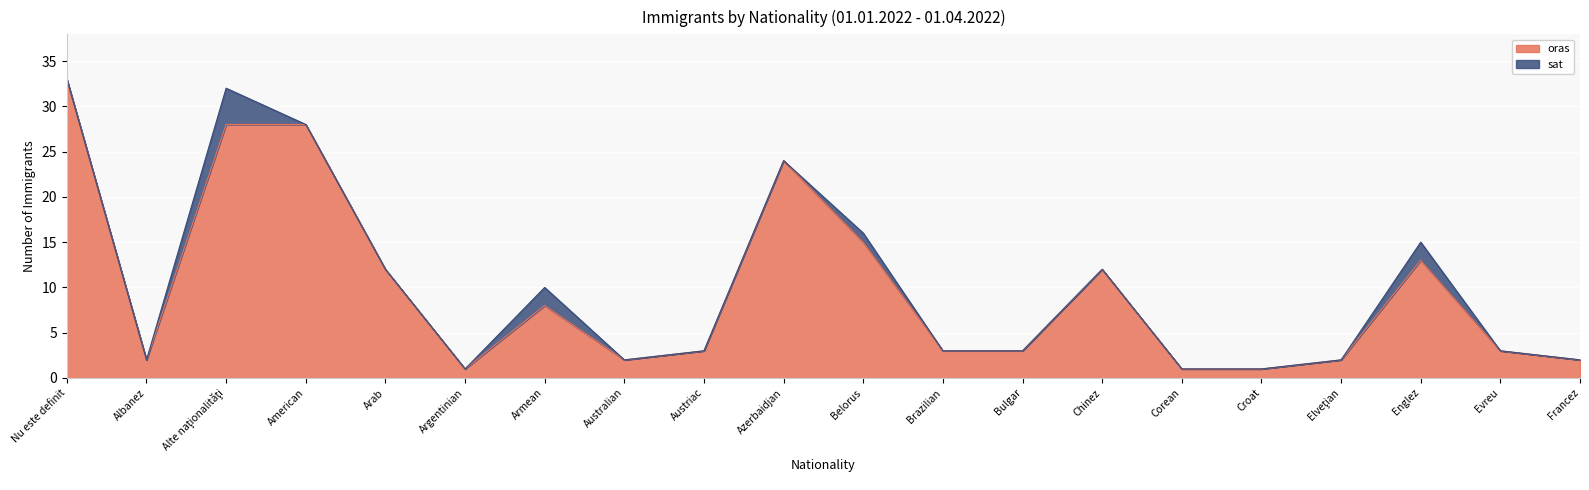

Which label corresponds to the smallest value in the chart?

Argentinian